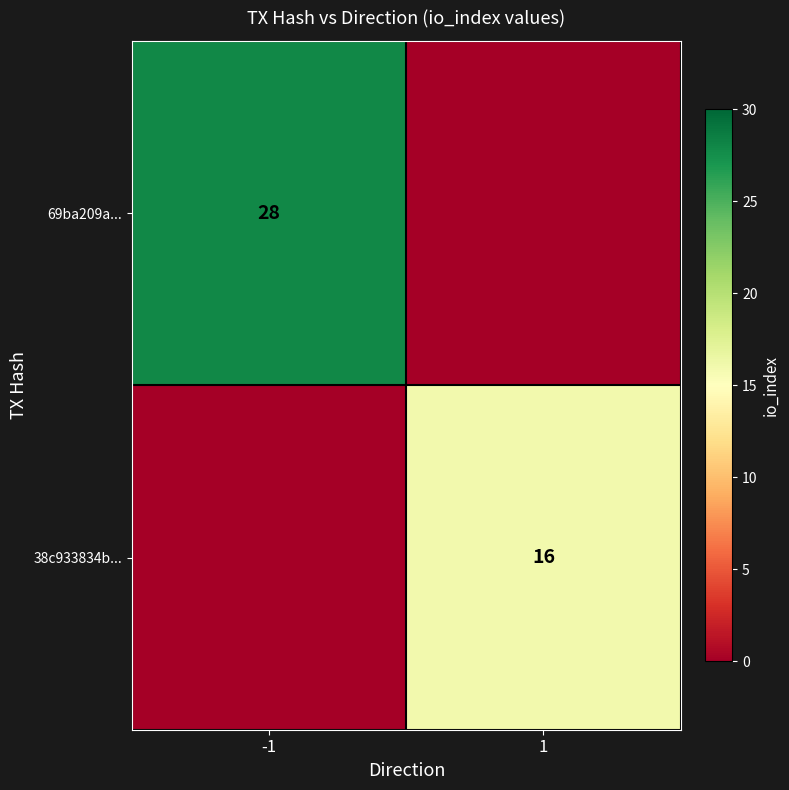

Is the value of 69ba209a... at -1 greater than the value of 38c933834b... at 1?

Yes